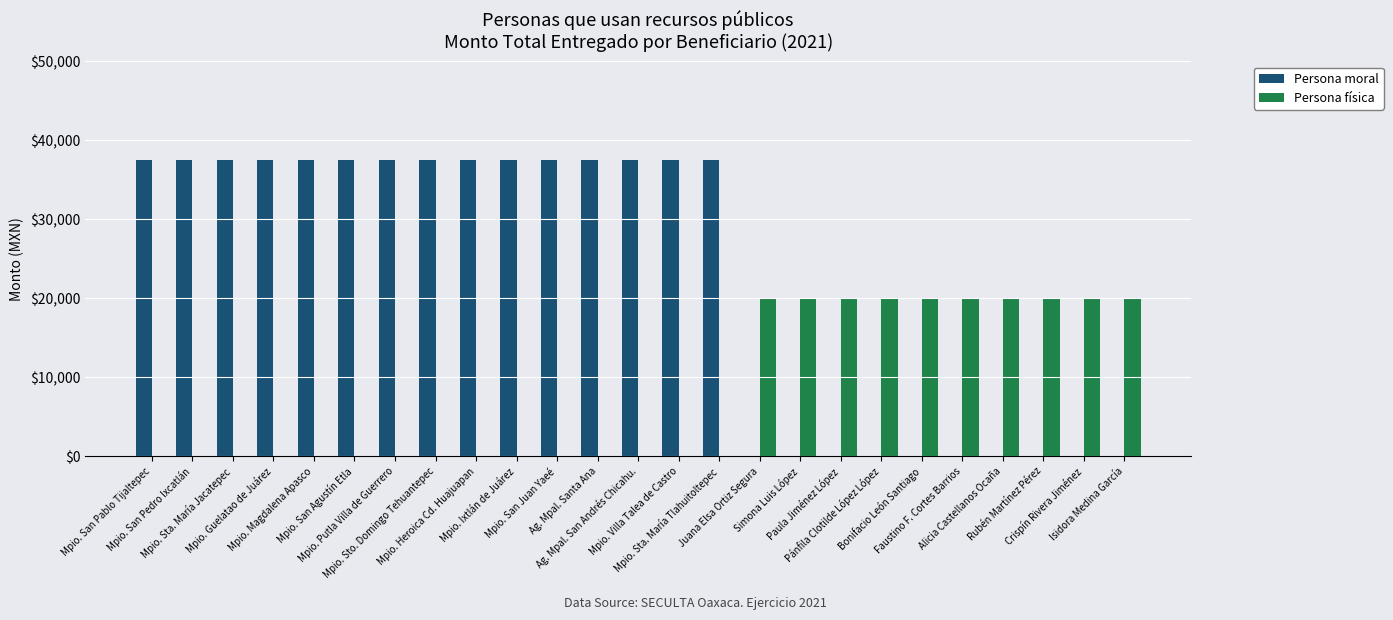

Does the chart contain stacked bars?

No